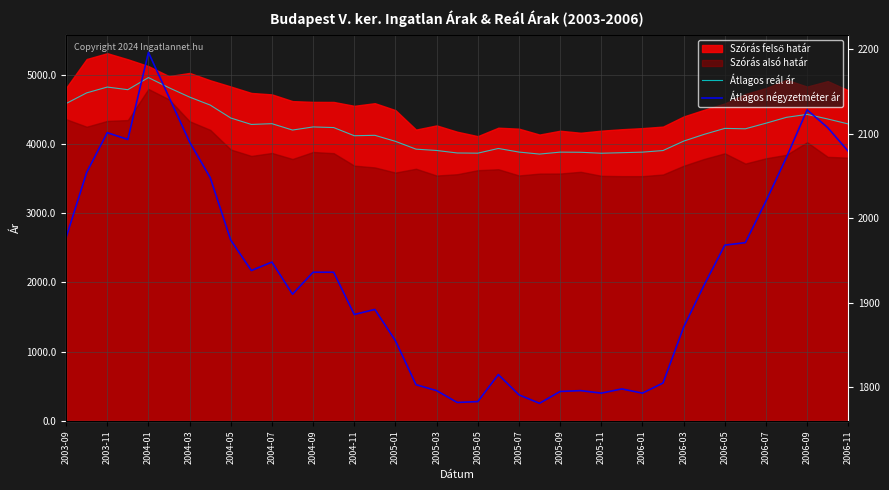

What is the highest value of the Átlagos reál ár series?

4958